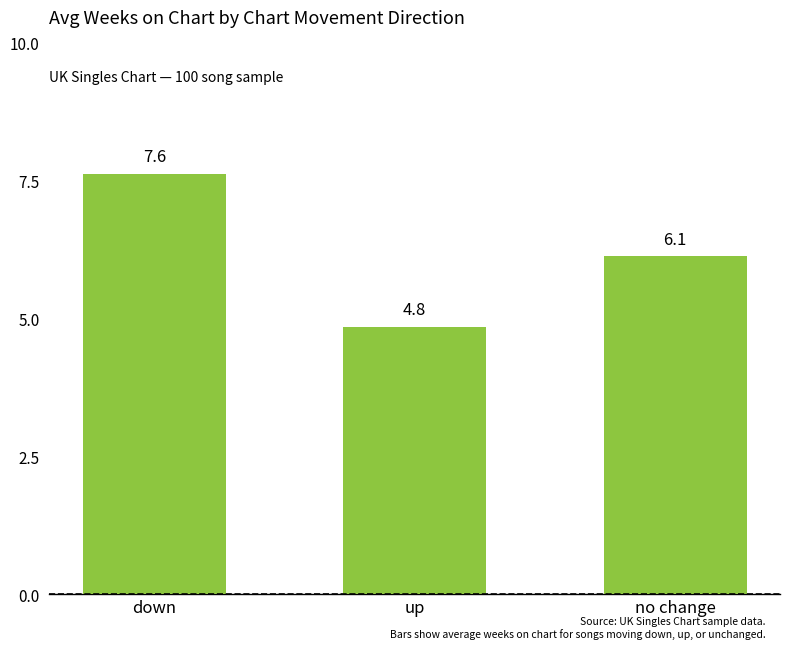

What position from the left is down?

1